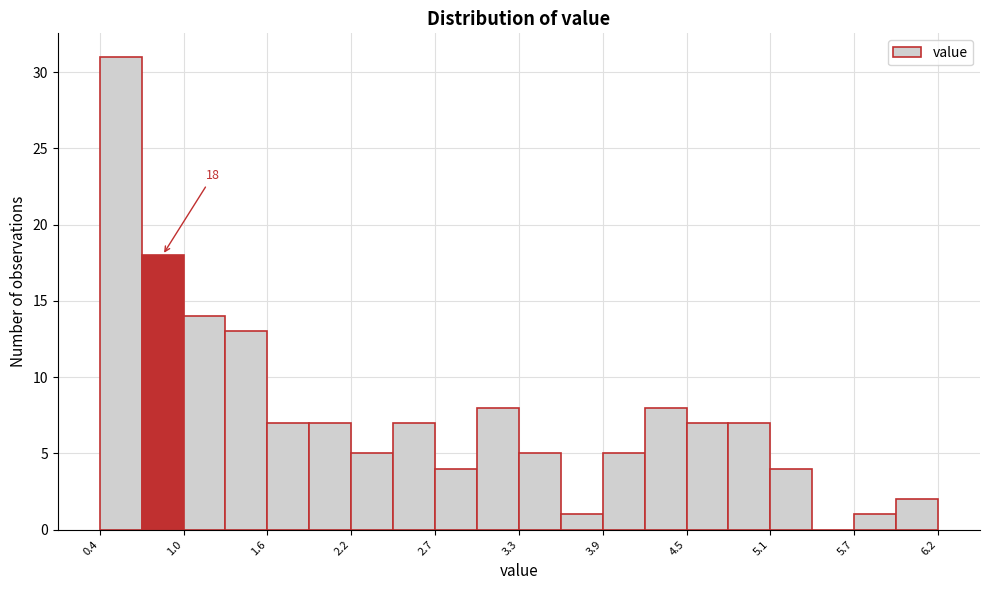

Read against the x-axis, roughly where is the centre of the tallest bar?

0.6